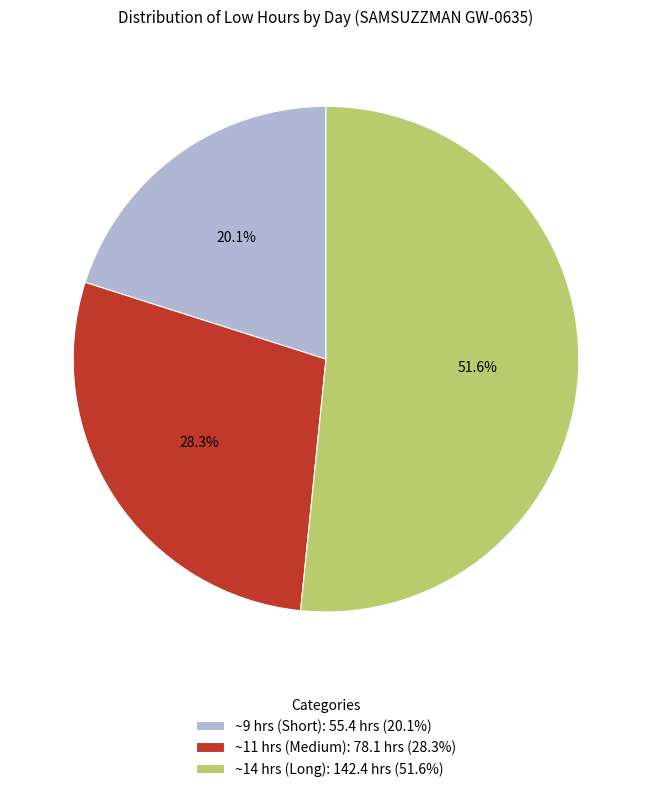

Approximately how many times larger is the value at ~14 hrs (Long): 142.4 hrs (51.6%) compared to ~11 hrs (Medium): 78.1 hrs (28.3%)?

1.8